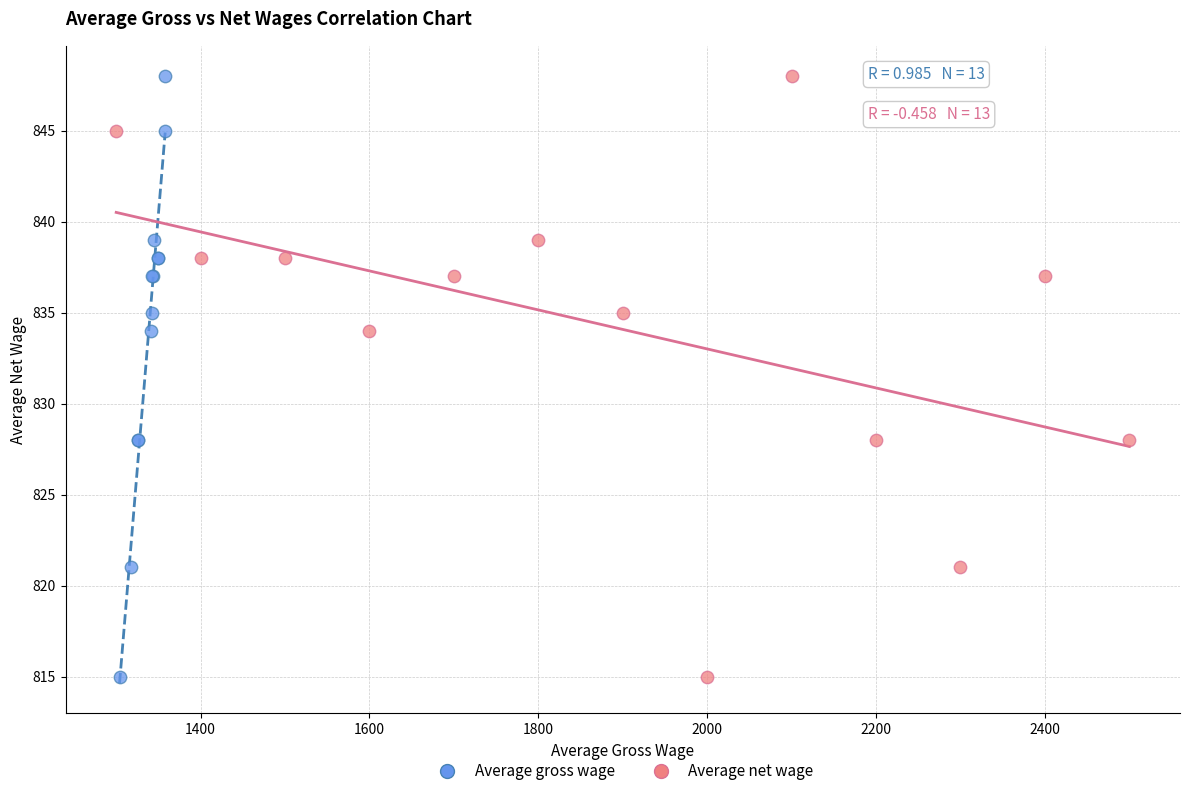

What are all the series names shown in the legend?

Average gross wage, Average net wage